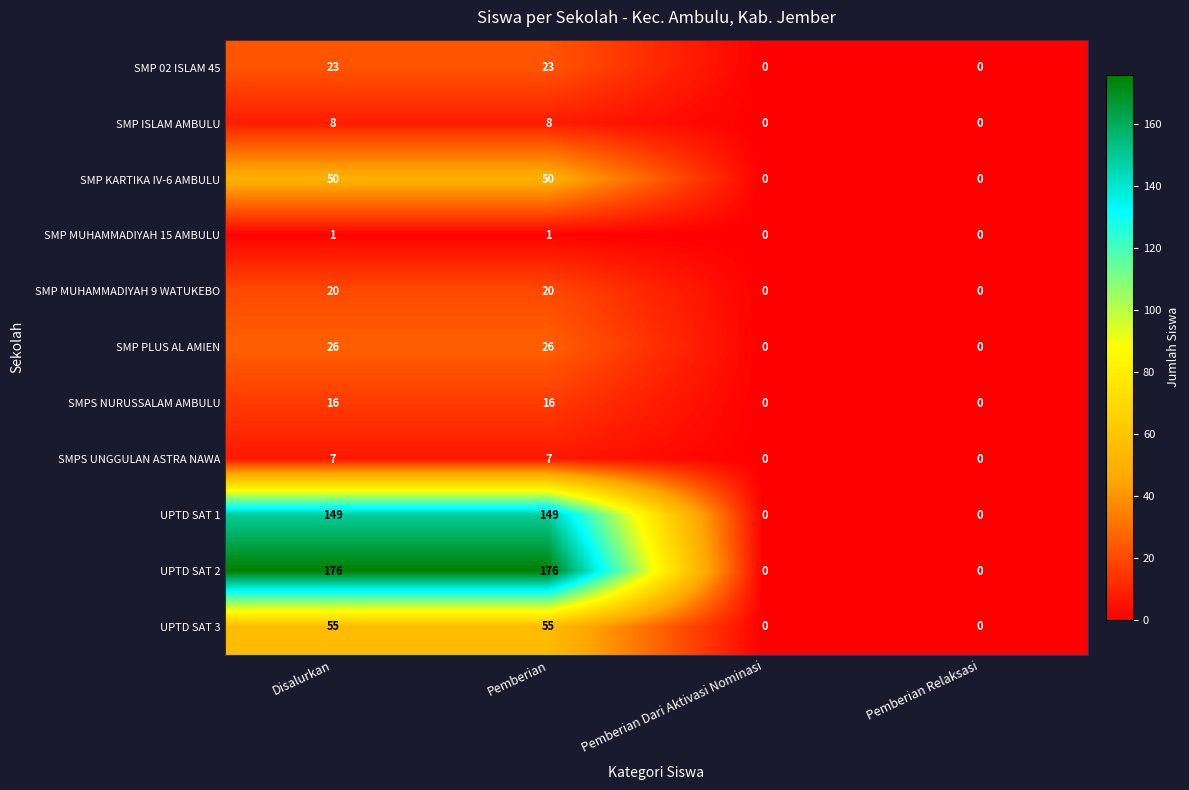

What is the sum of all SMPS NURUSSALAM AMBULU values?

32